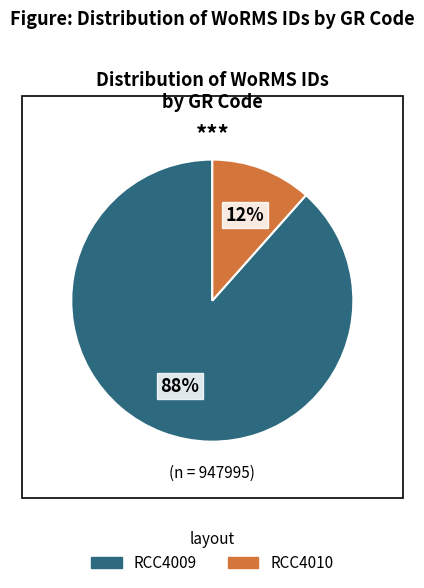

What is the smallest slice in the pie chart?

RCC4010